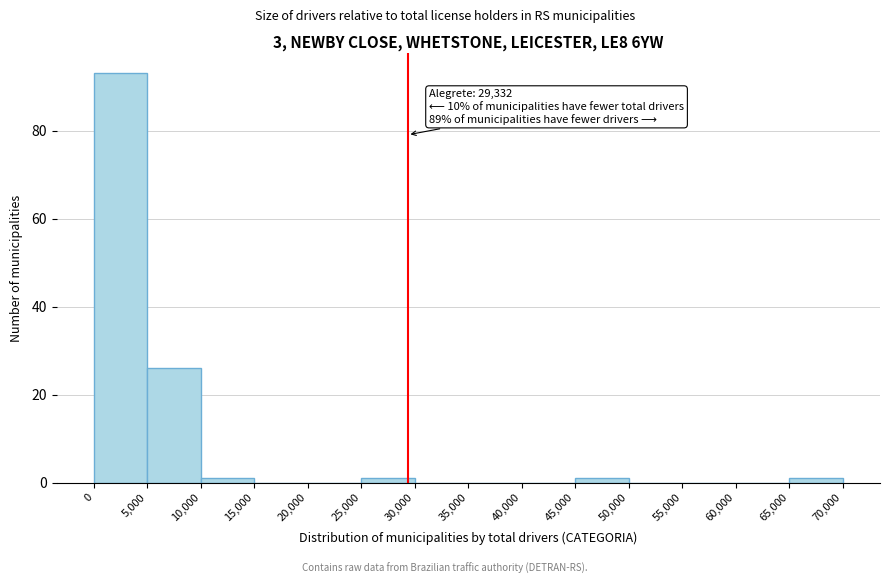

Over which range of the x-axis is the bar tallest?

0 to 5,000